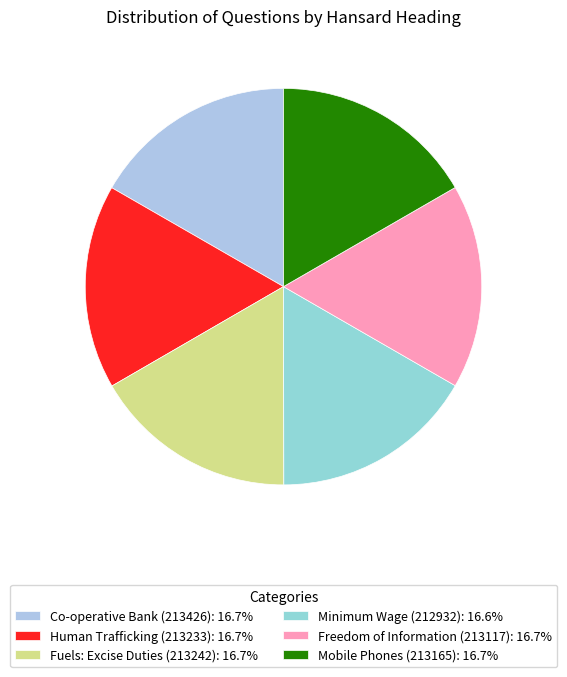

Rank the categories by value from highest to lowest.

Co-operative Bank (213426), Fuels: Excise Duties (213242), Human Trafficking (213233), Mobile Phones (213165), Freedom of Information (213117), Minimum Wage (212932)